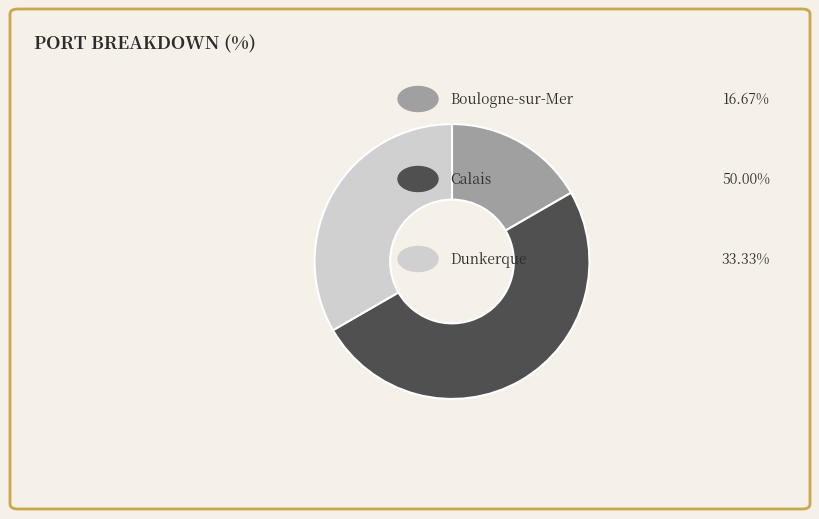

Which slice is the largest?

Calais